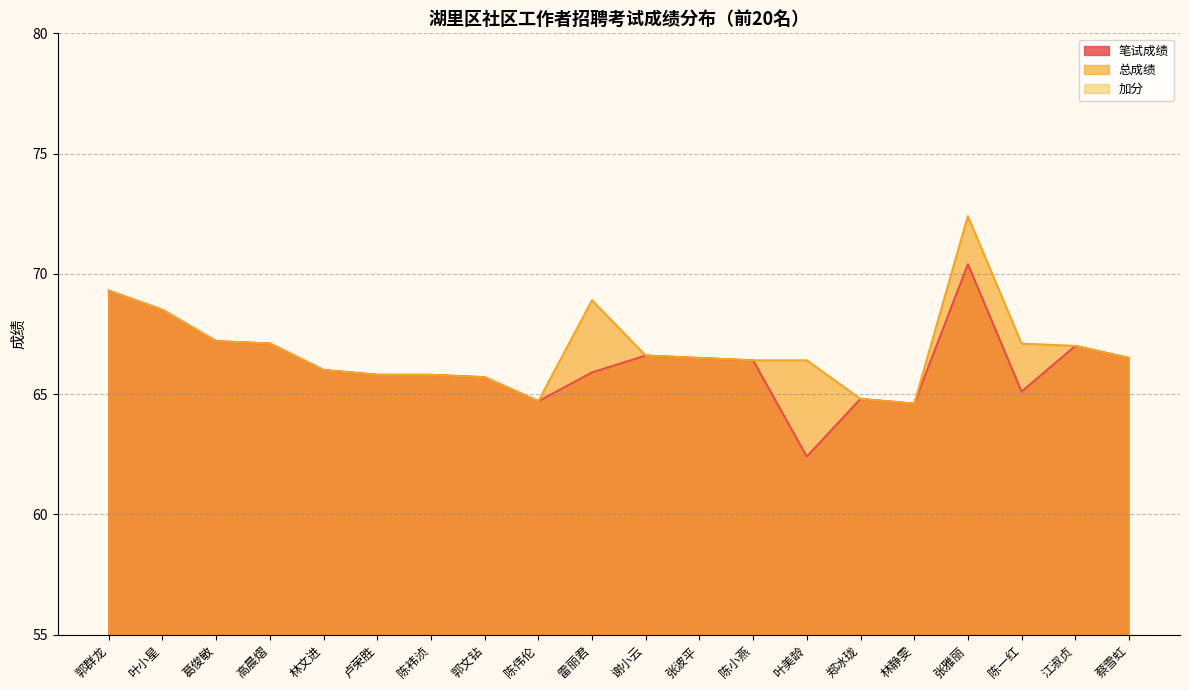

True or false: 总成绩 and 笔试成绩 intersect in this chart.

False